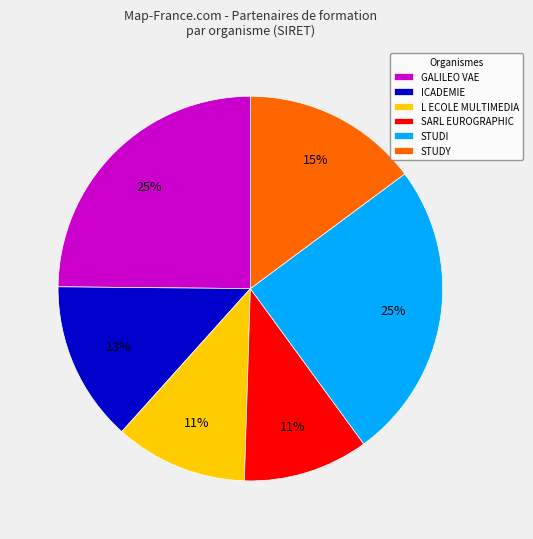

Approximately how many times larger is the value at SARL EUROGRAPHIC compared to GALILEO VAE?

0.4